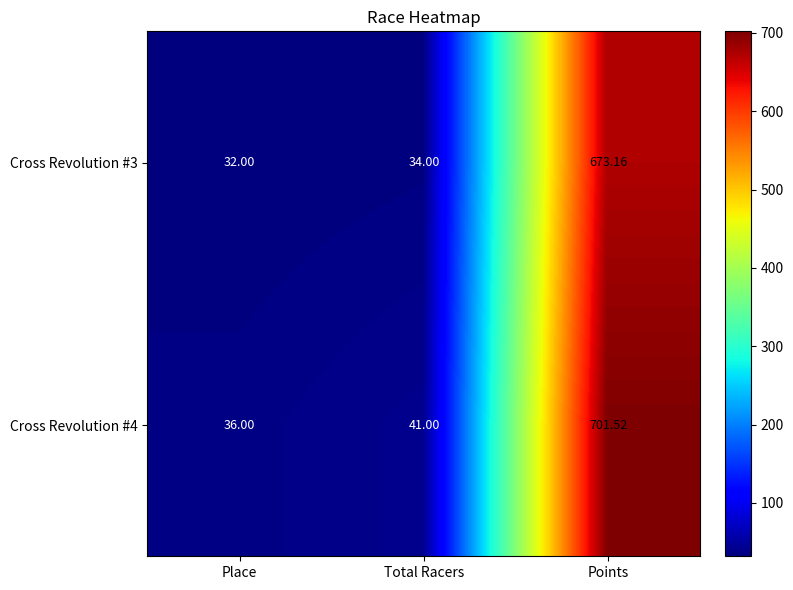

Which label corresponds to the largest value in the chart?

Points